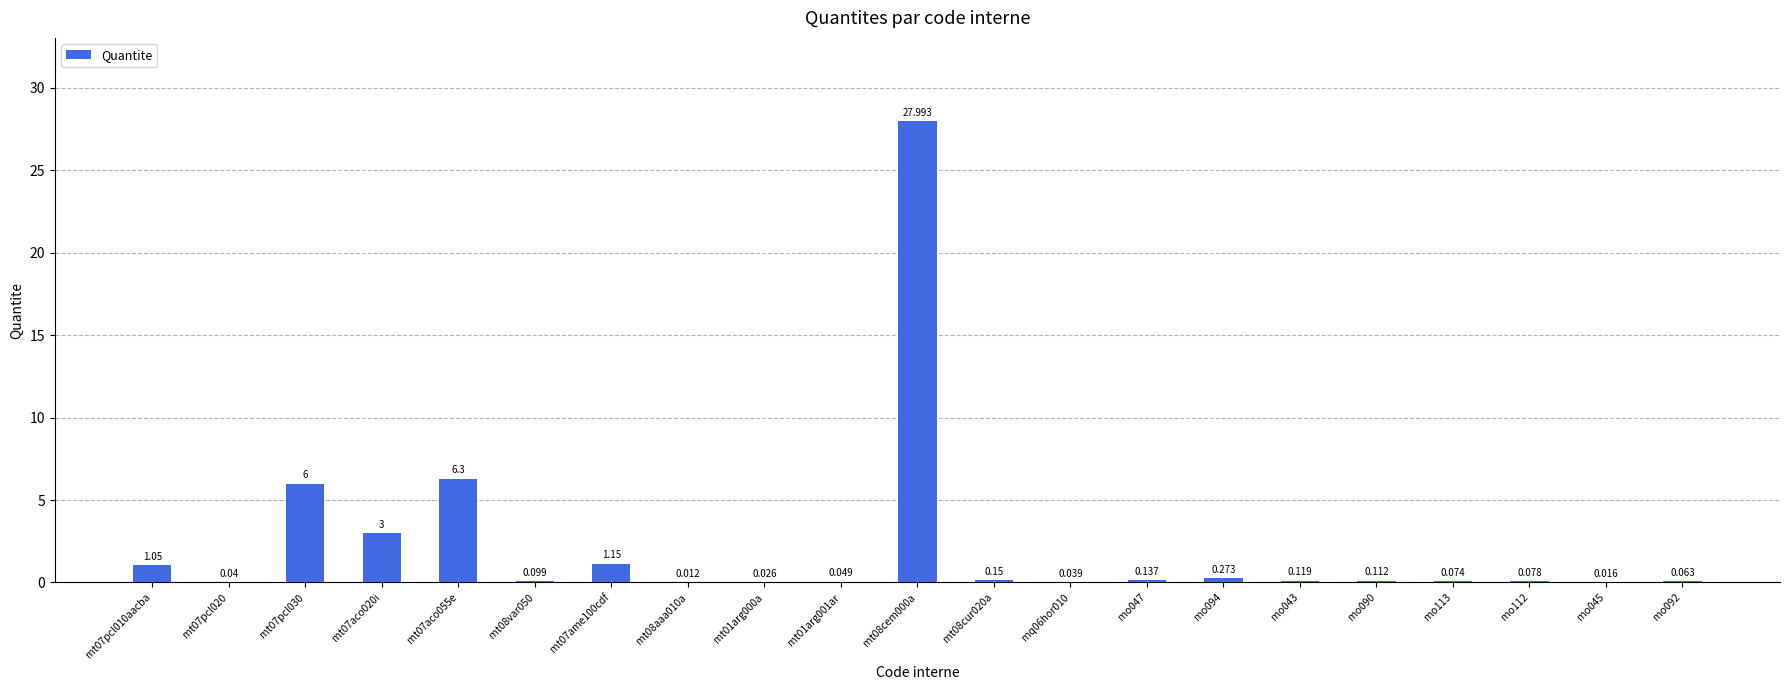

Reading left to right, transcribe all the data shown in this chart.

mt07pcl010aacba=1.1	mt07pcl020=0.0	mt07pcl030=6.0	mt07aco020i=3.0	mt07aco055e=6.3	mt08var050=0.1	mt07ame100cdf=1.1	mt08aaa010a=0.0	mt01arg000a=0.0	mt01arg001ar=0.0	mt08cem000a=28.0	mt08cur020a=0.1	mq06hor010=0.0	mo047=0.1	mo094=0.3	mo043=0.1	mo090=0.1	mo113=0.1	mo112=0.1	mo045=0.0	mo092=0.1